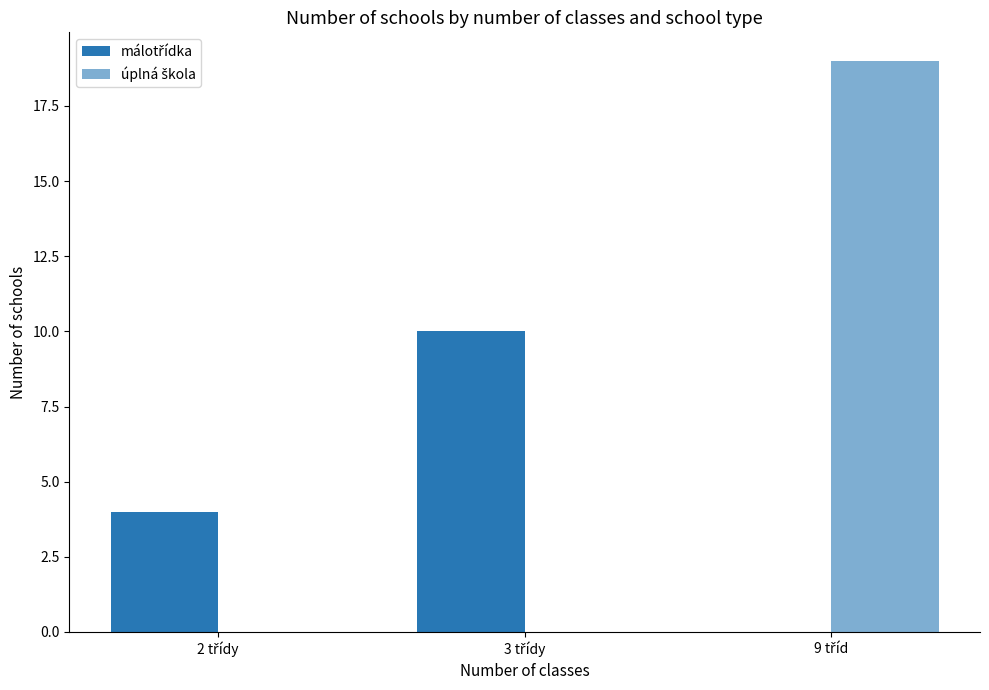

How many series are shown in this chart?

2